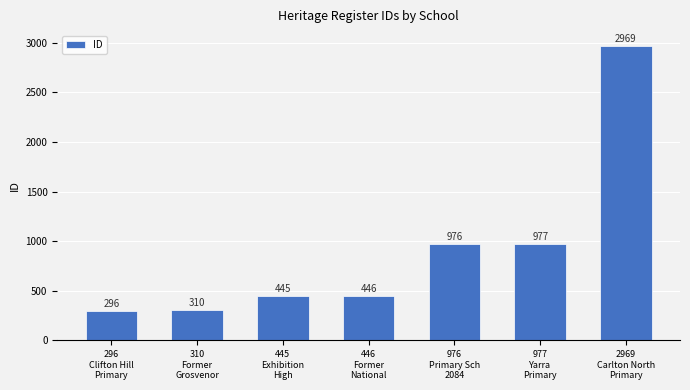

What is the average value?

917